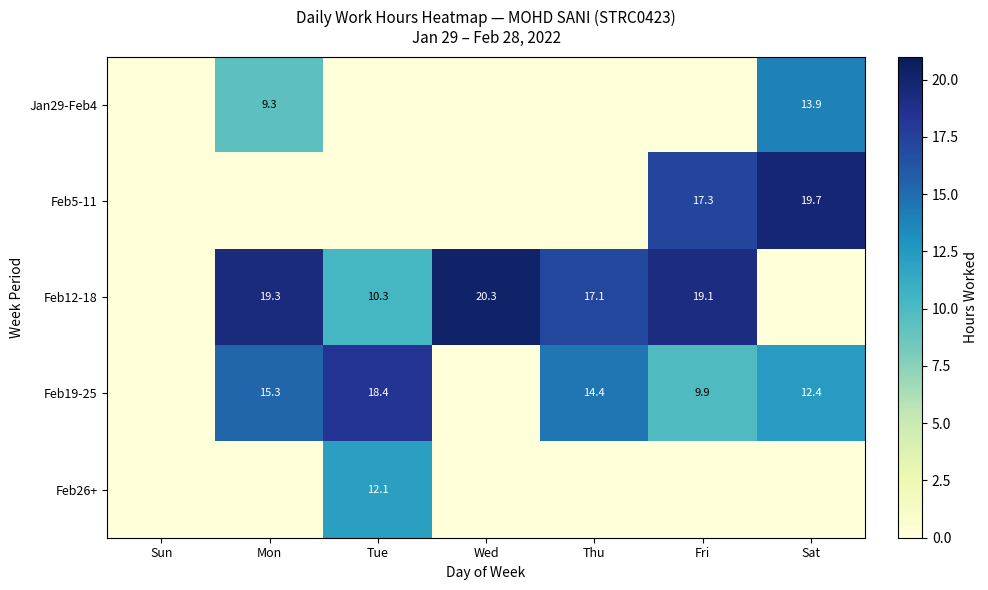

At which category is the sum across all series the highest?

Fri